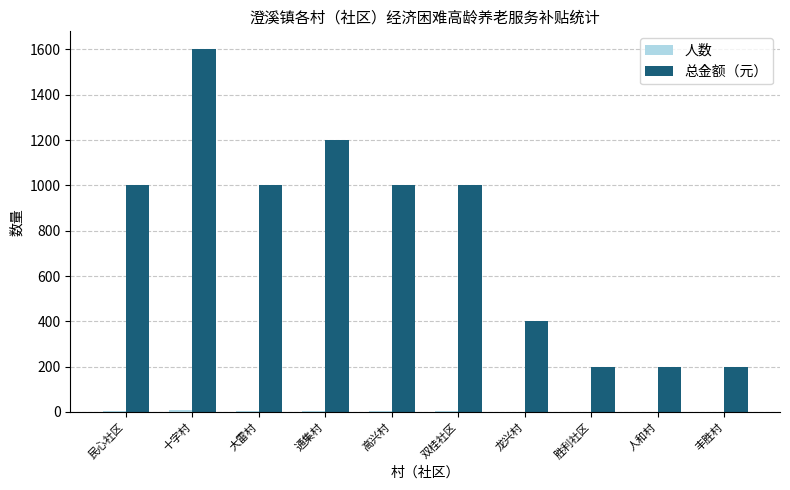

What is the maximum value shown in the chart?

1600